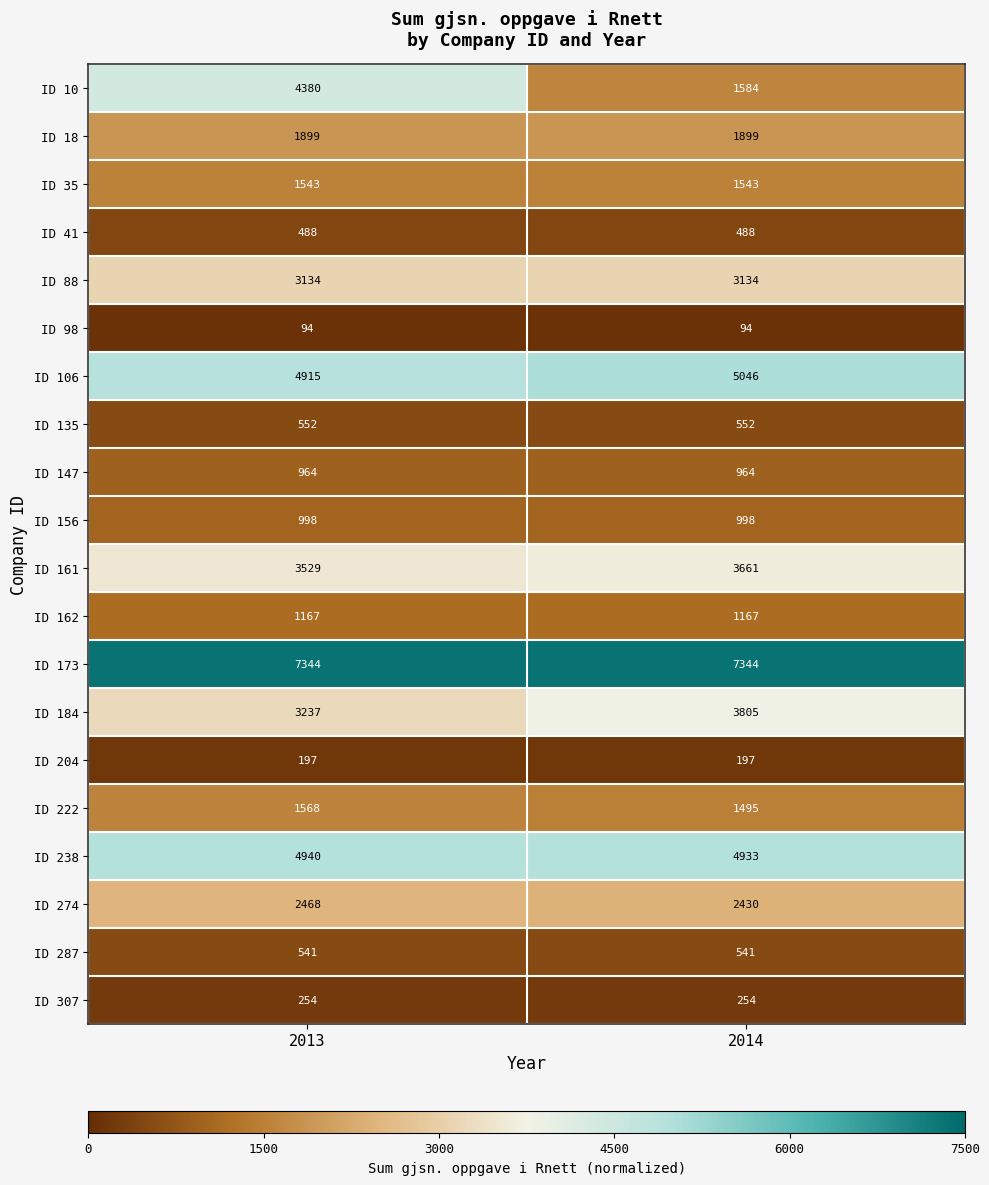

What is the difference between the ID 10 values at 2013 and 2014?

2796